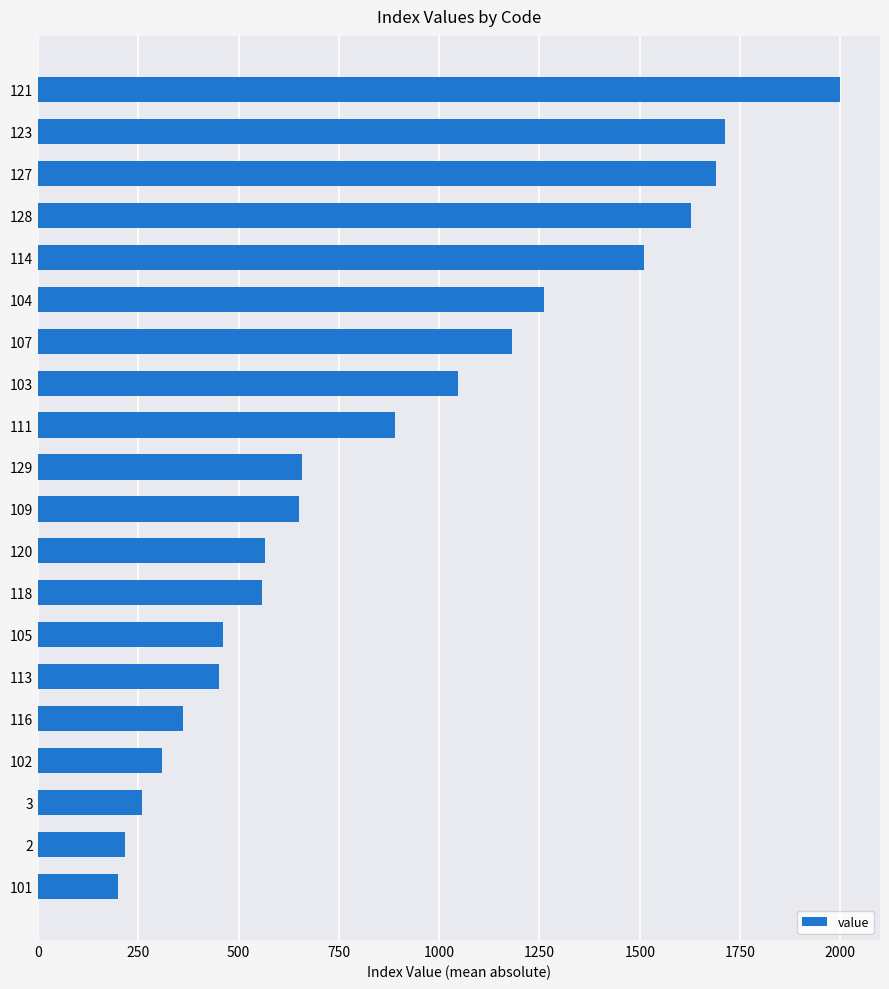

What is the smallest value displayed?

199